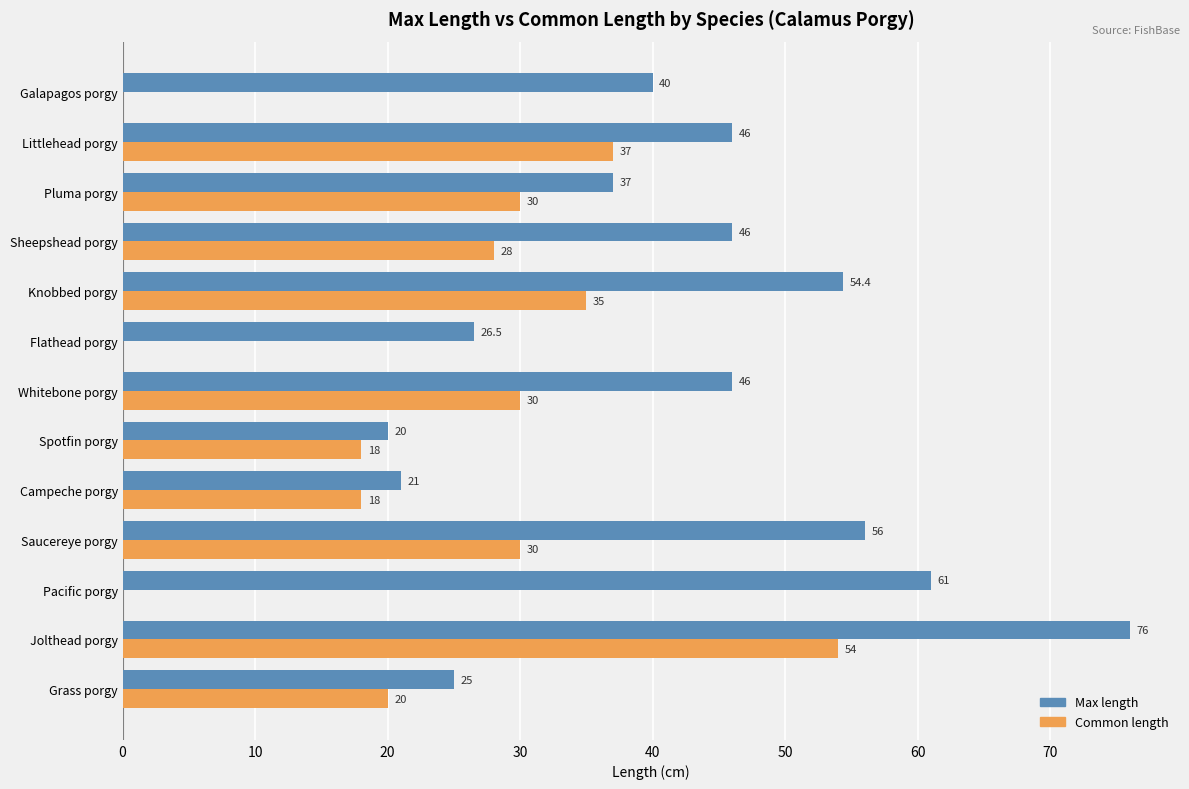

Which series changed the most between Saucereye porgy and Campeche porgy?

Max length